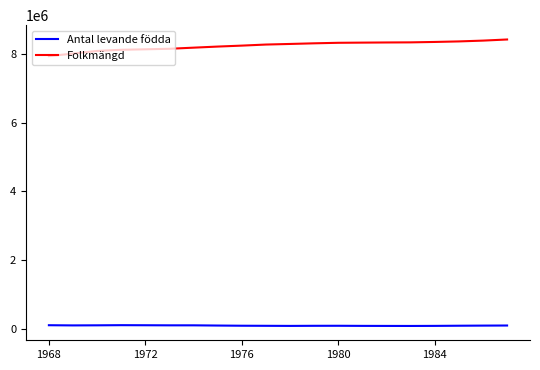

True or false: Antal levande födda has more than 0 points higher than both neighbors.

True